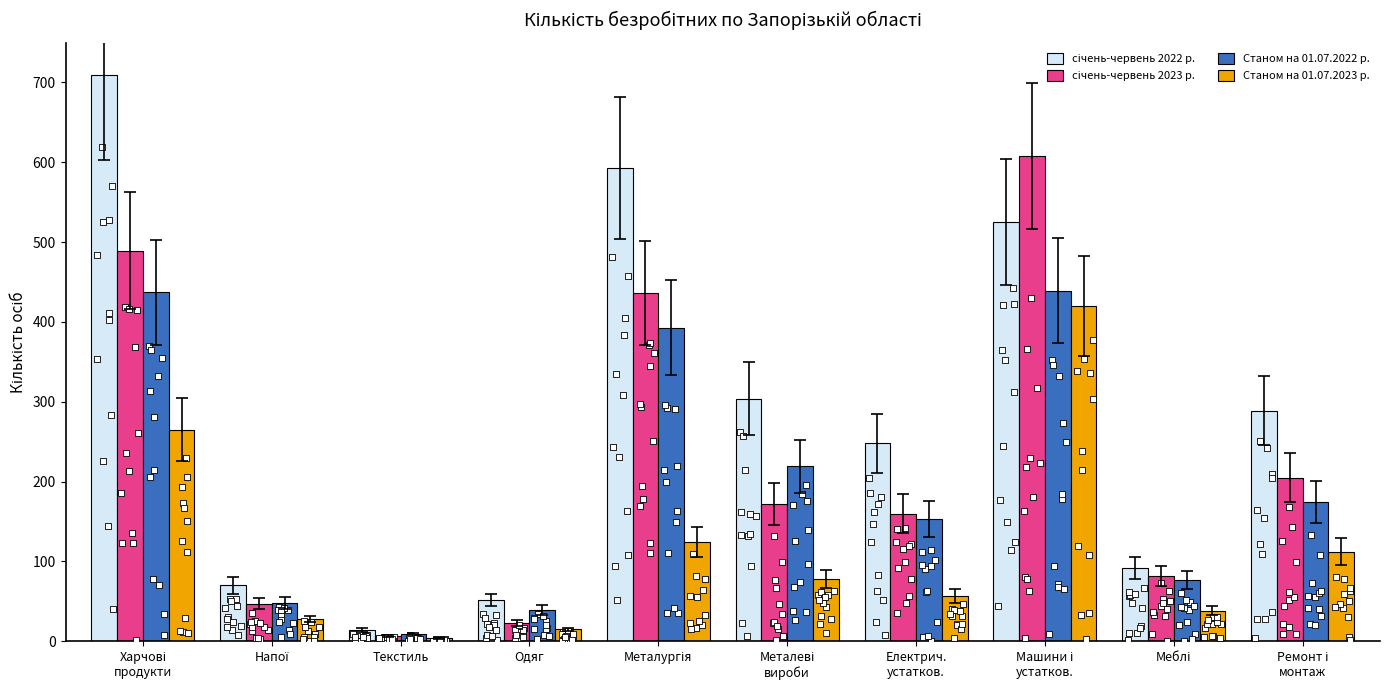

Which series has the largest total across all categories?

січень-червень 2022 р.